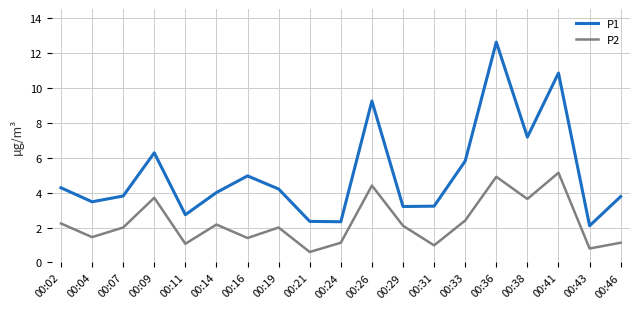

Where is the first local maximum for P2?

00:09